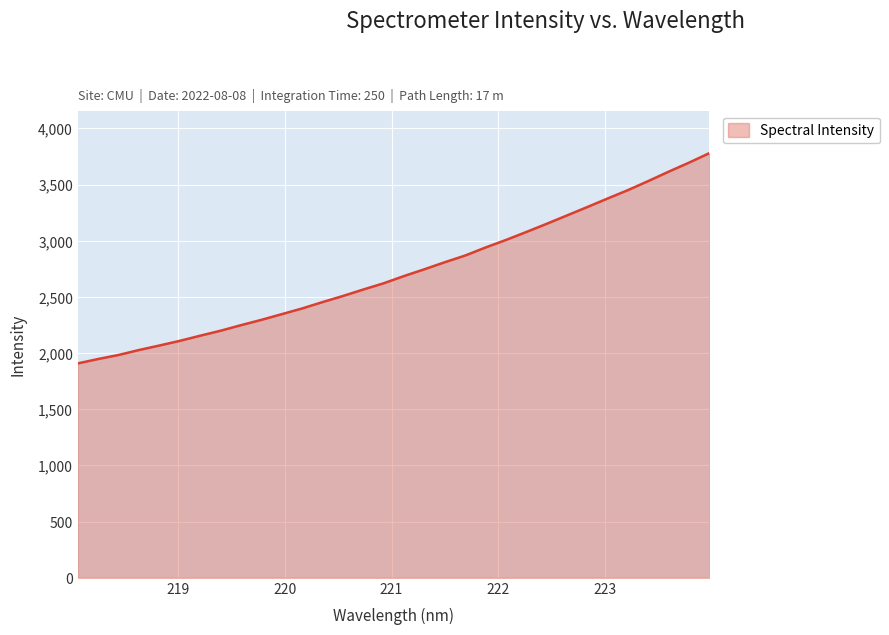

What is the maximum value shown in the chart?

3780.8